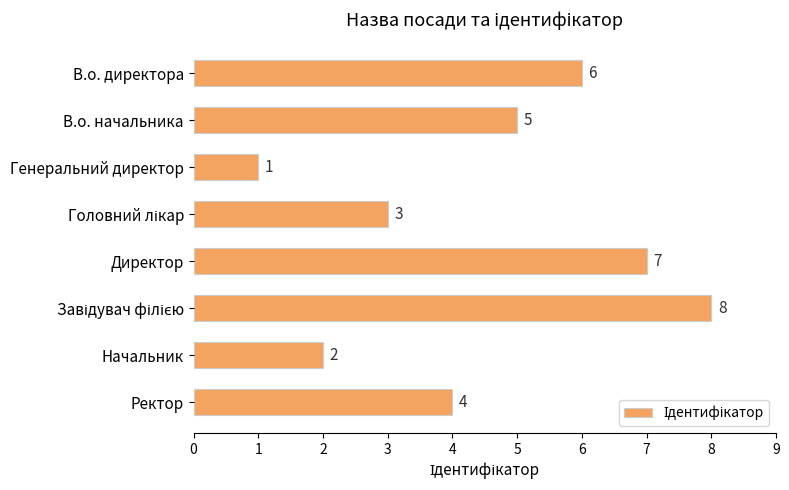

Are the bars horizontal?

Yes